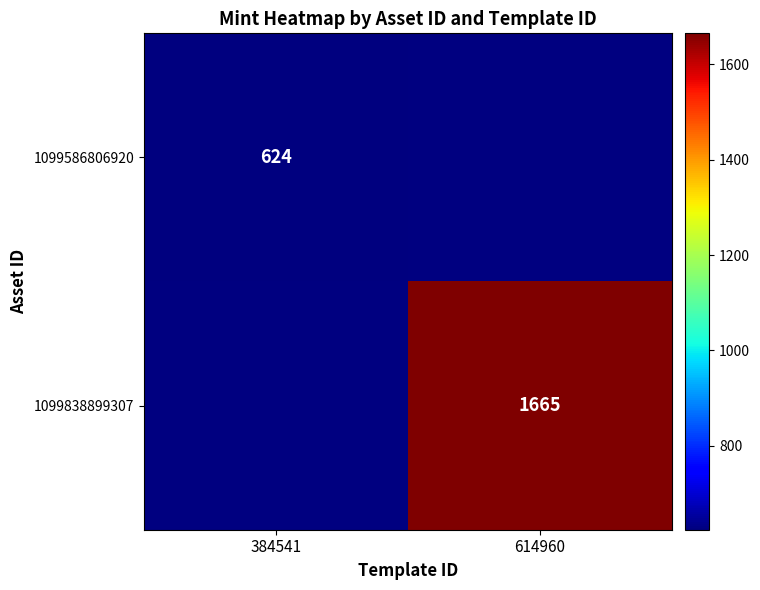

The 1099838899307 series shows 339 at 614960. True or false?

False